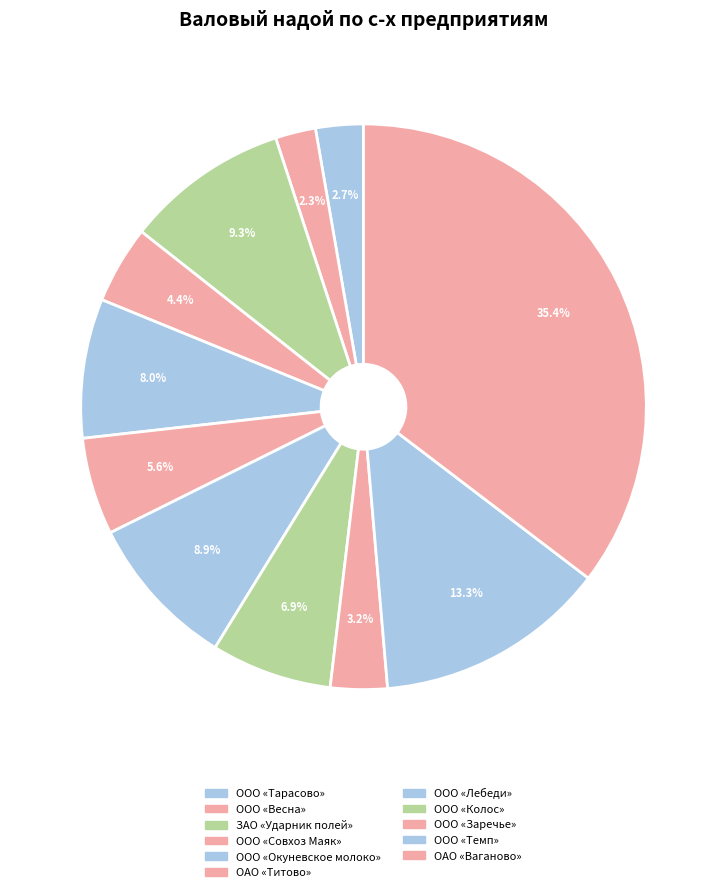

Is ООО «Окуневское молоко» the majority of the pie?

No